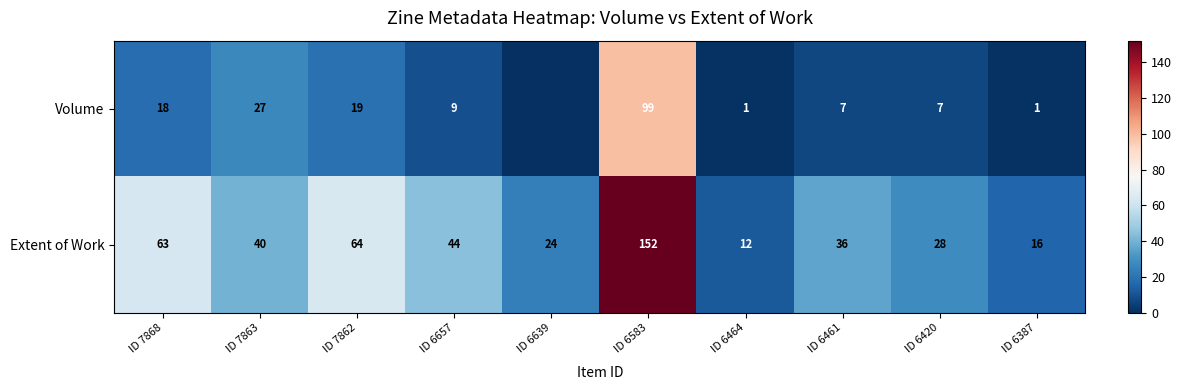

What value does the Extent of Work series have at ID 7863, to the nearest 5?

40